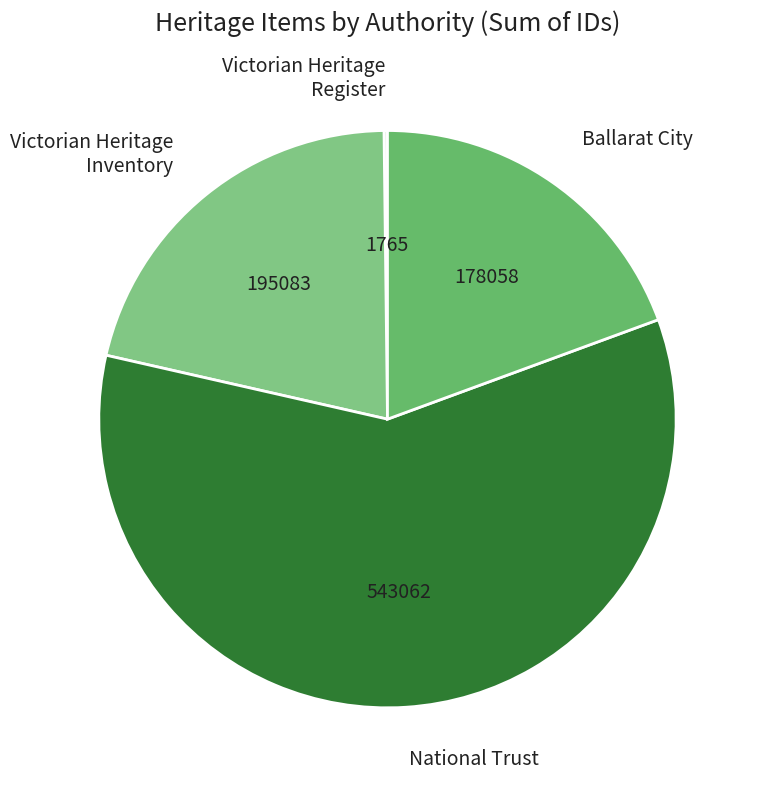

What is the largest slice in the pie chart?

National Trust